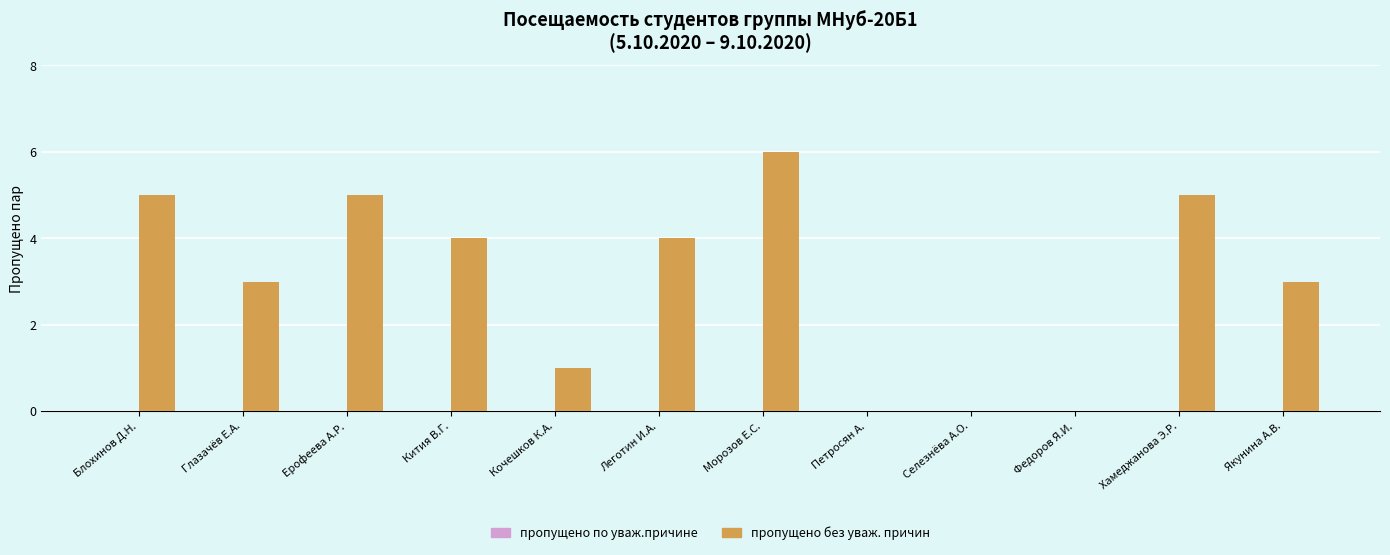

How many distinct data groups are displayed?

1